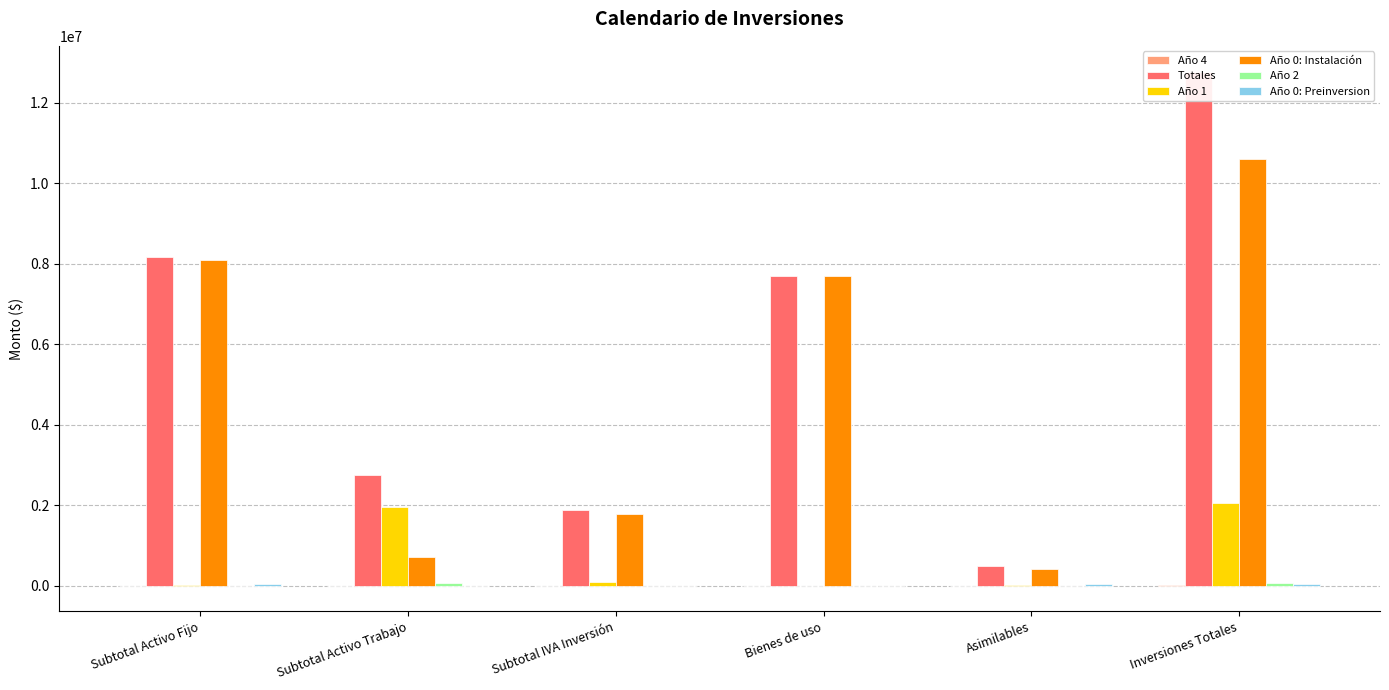

What is the total value across all series at Subtotal IVA Inversión?

3757419.2